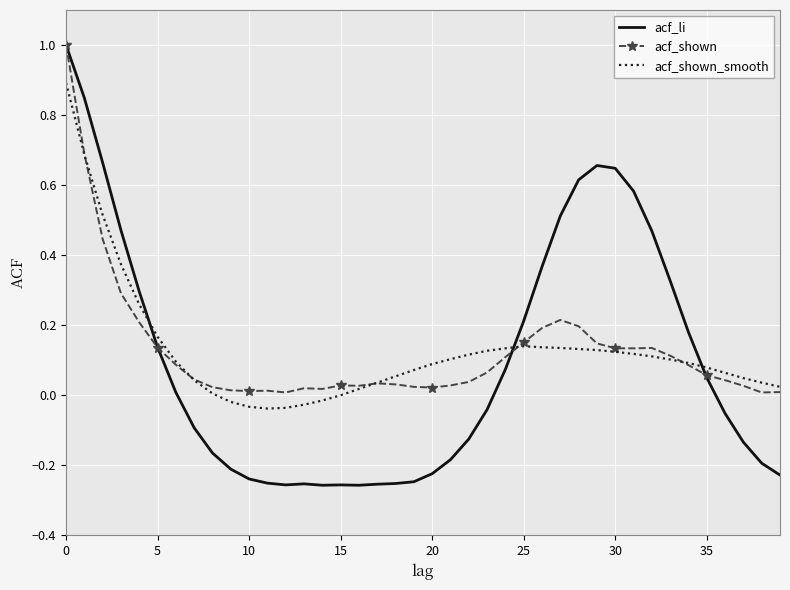

Which series has the widest spread of values?

acf_li